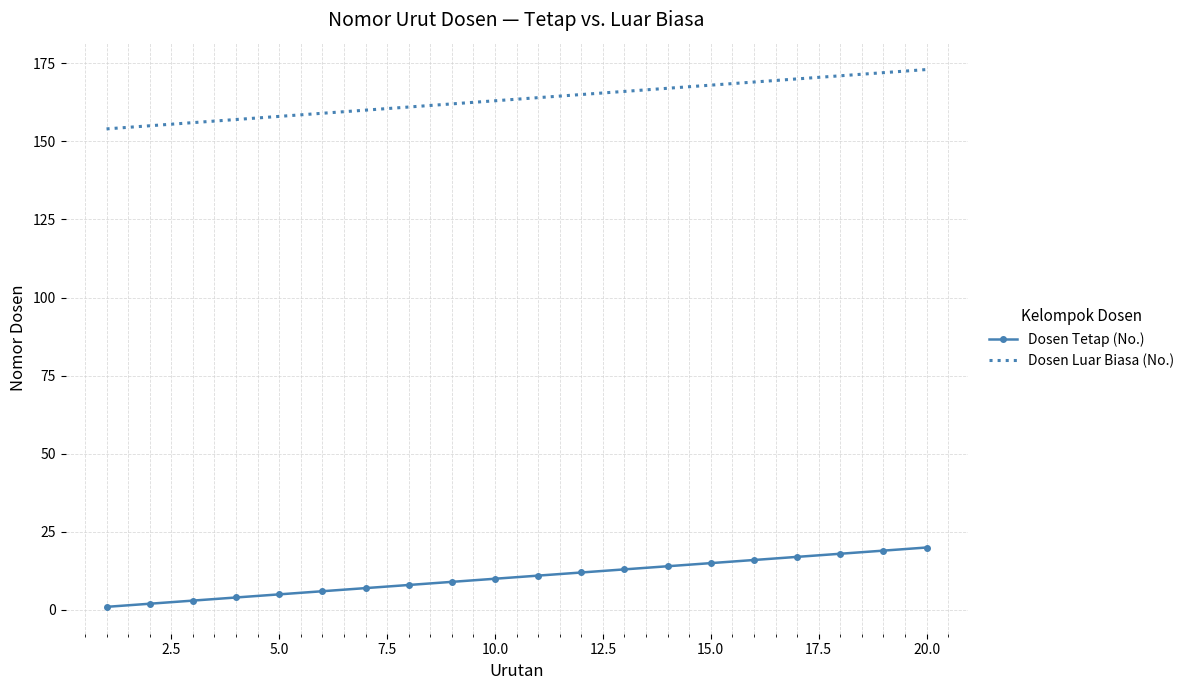

True or false: Dosen Luar Biasa (No.) and Dosen Tetap (No.) intersect in this chart.

False